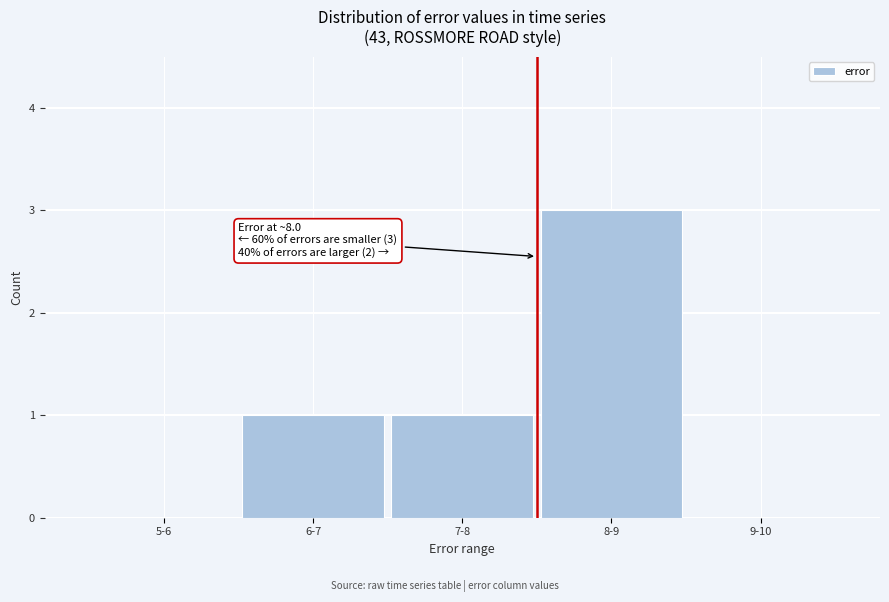

Reading left to right, extract all data points from this chart.

5-6=0	6-7=1	7-8=1	8-9=3	9-10=0